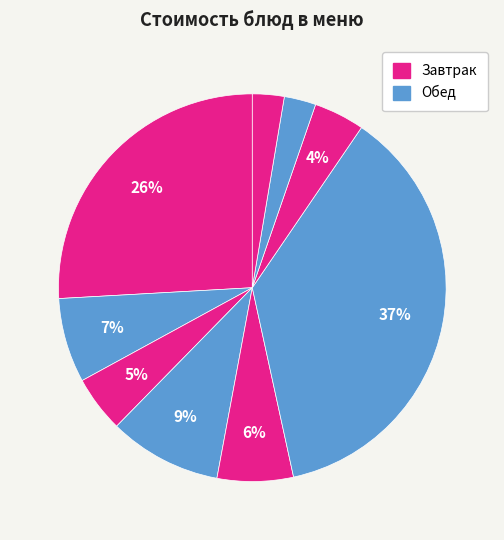

How many slices are in this pie chart?

9